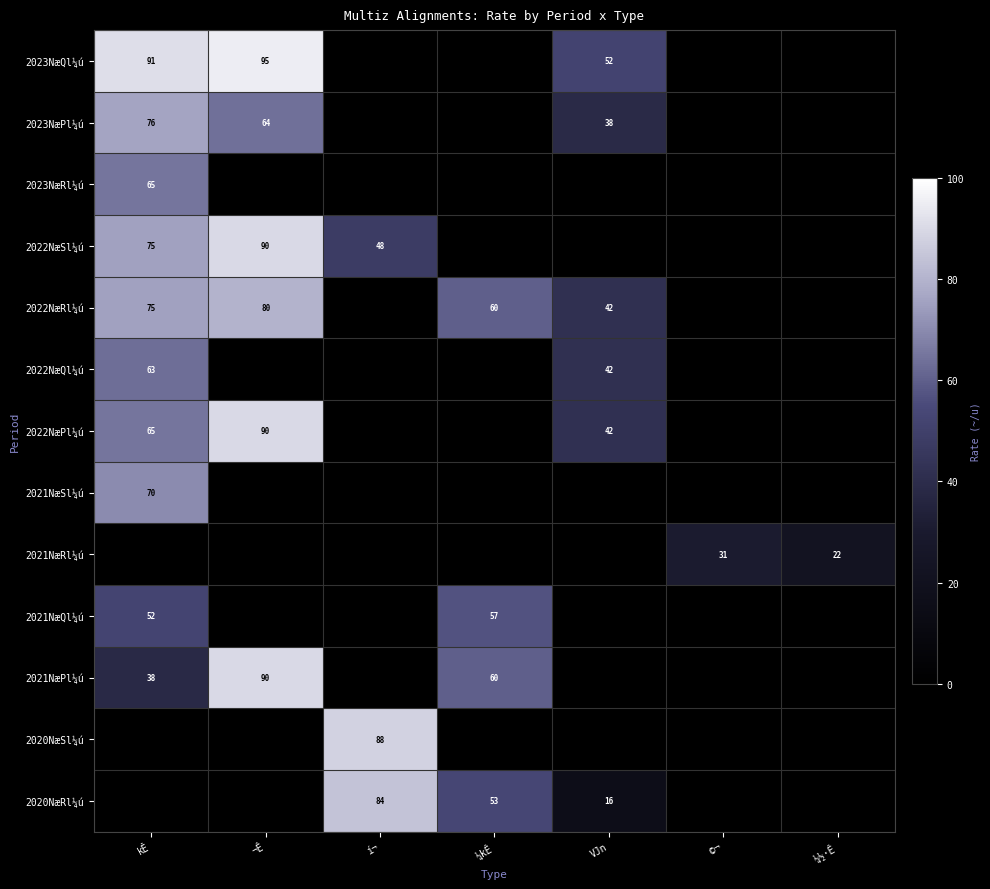

Is the value of 2020NæRl¼ú at í¬ greater than the value of 2020NæSl¼ú at ¼½·Ê?

No